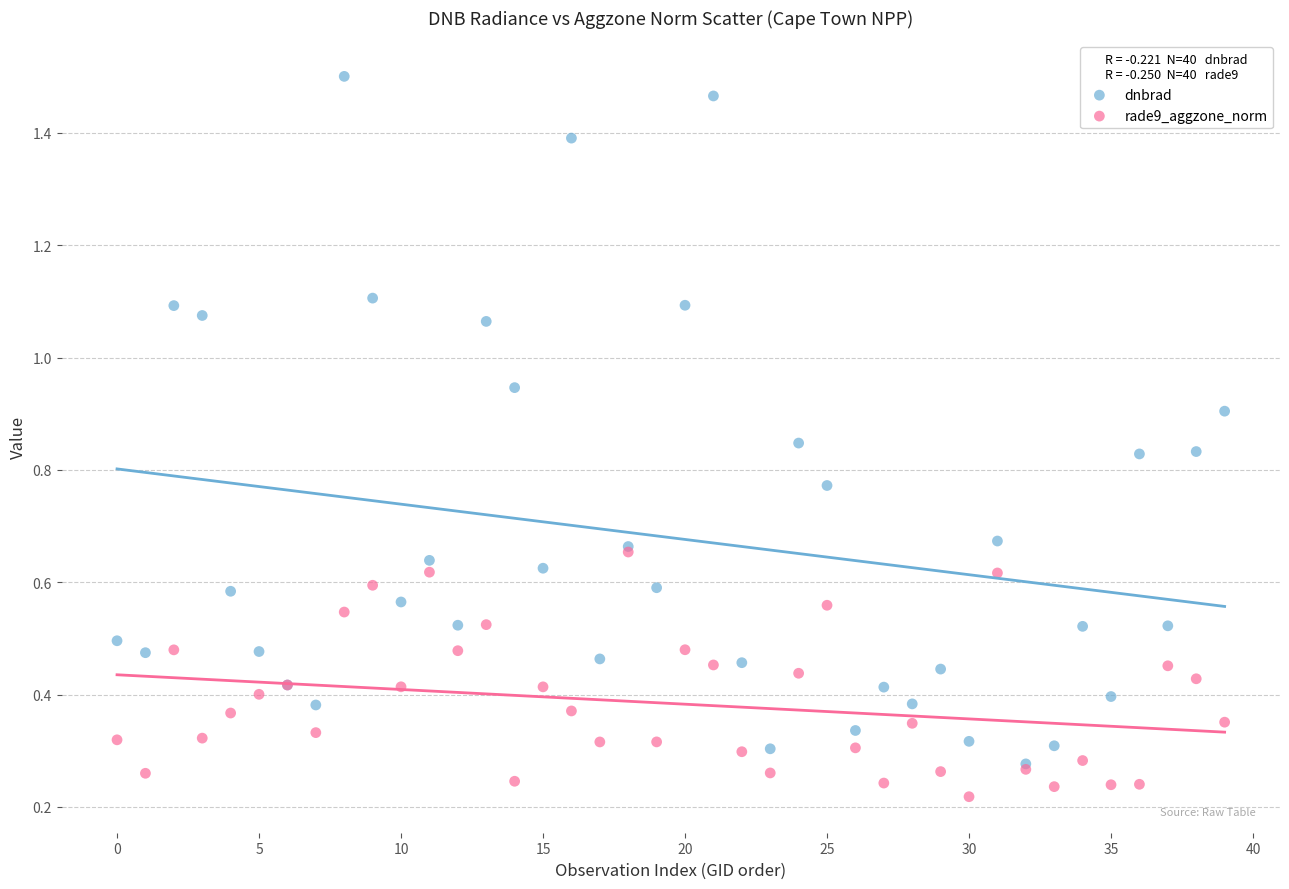

Which series has the largest Y range (max minus min)?

dnbrad